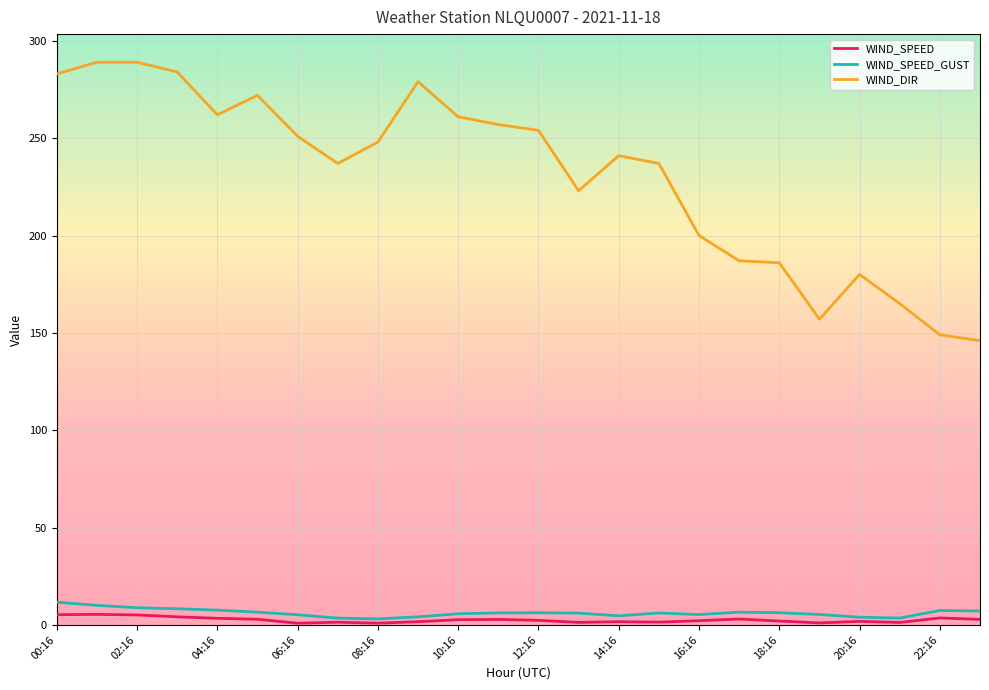

Which series has the widest spread of values?

WIND_DIR